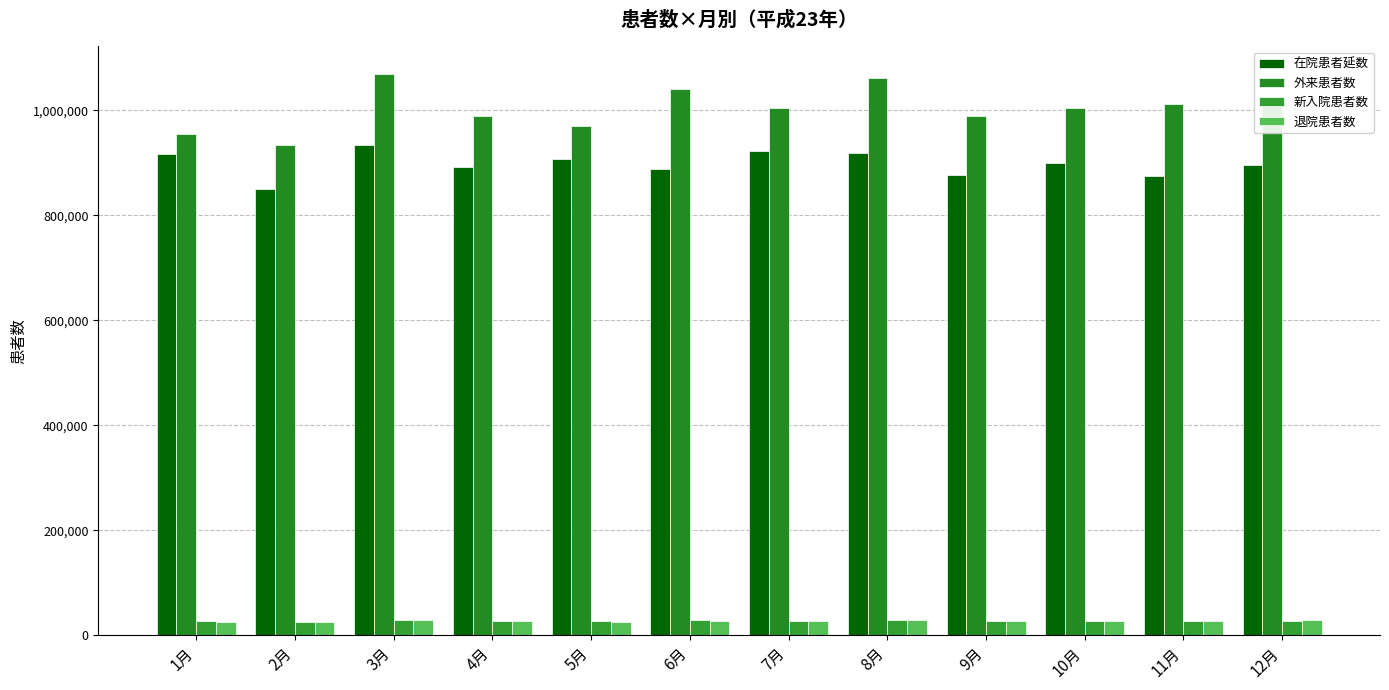

Is it true that 在院患者延数 equals 875923 at 9月?

True